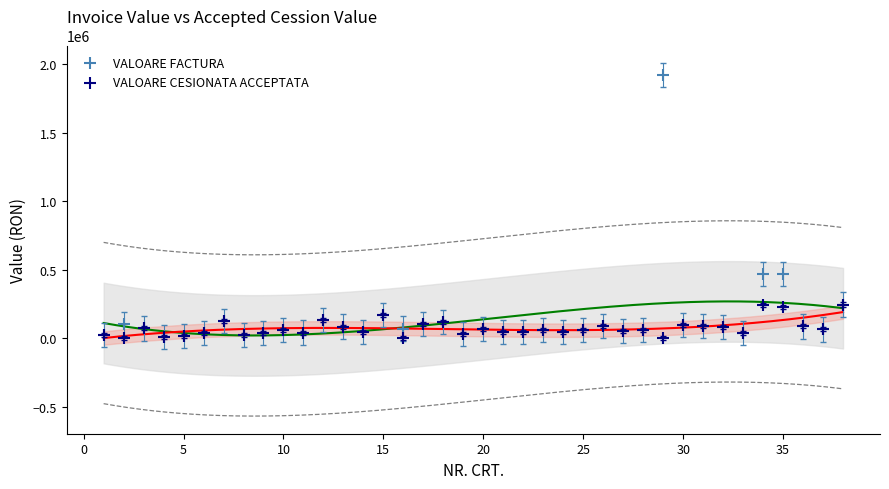

What are all the series names shown in the legend?

VALOARE FACTURA, VALOARE CESIONATA ACCEPTATA